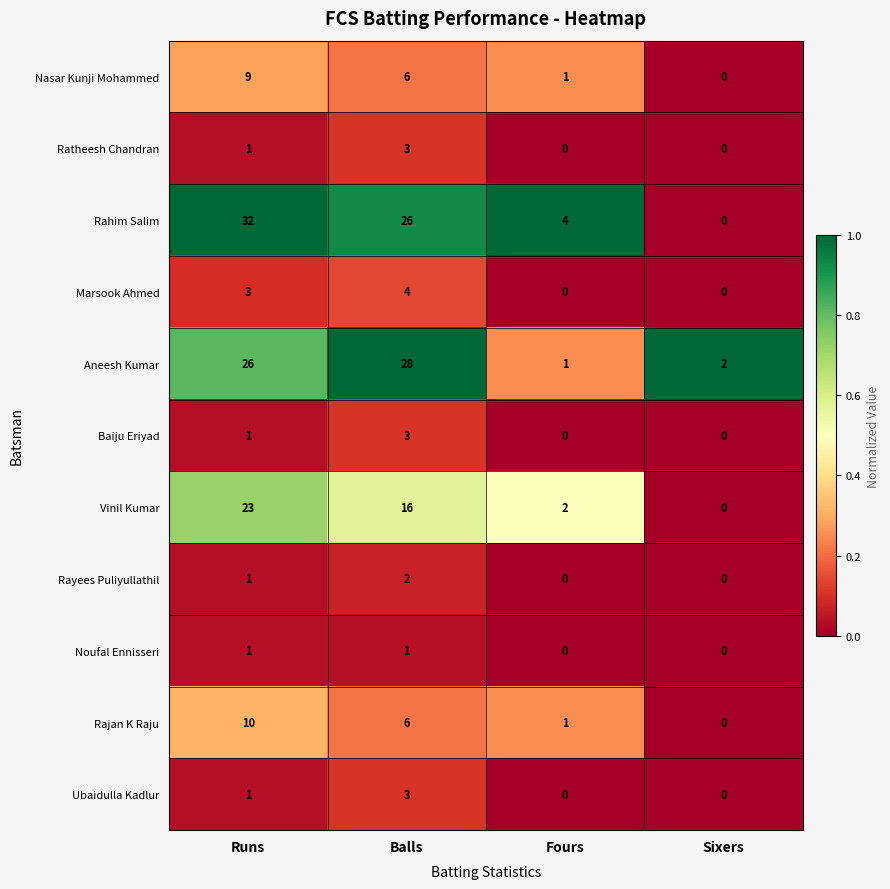

What is the greatest value displayed?

32